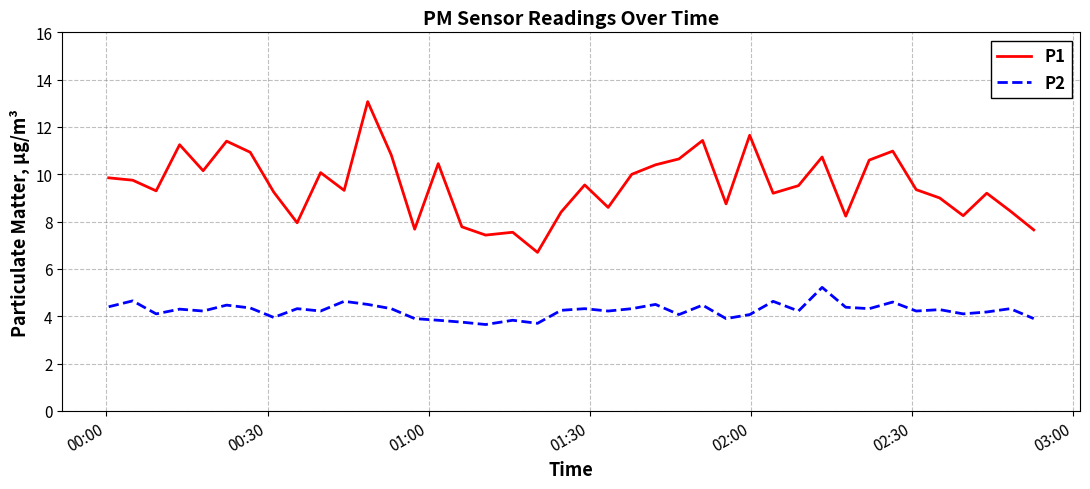

What is the difference between the maximum and minimum values in the P1 series?

6.4